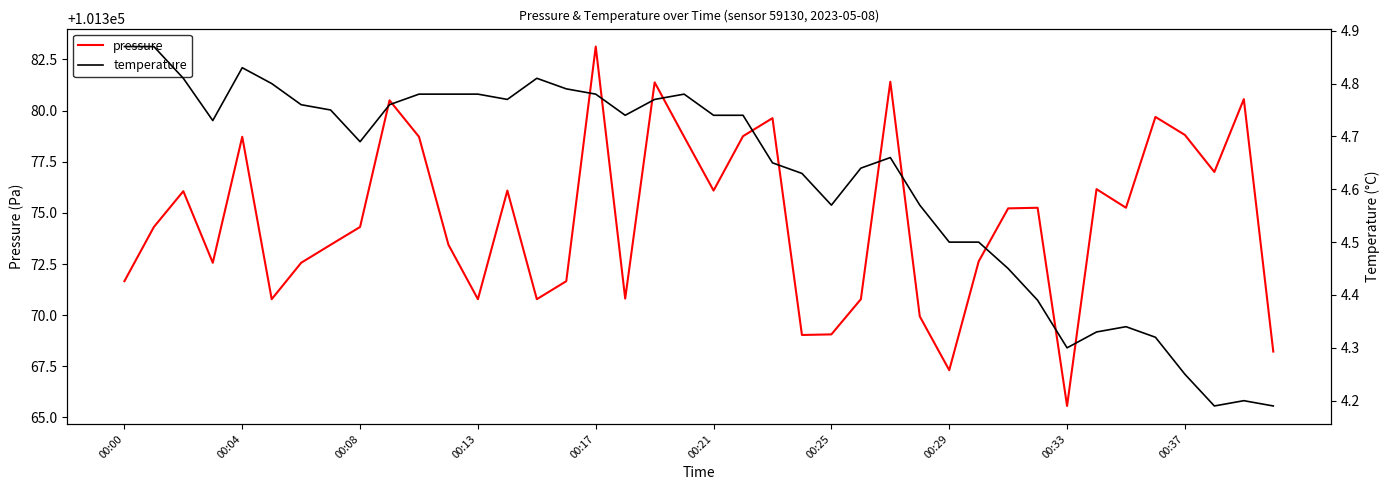

At 21, list the series in order from smallest to largest.

temperature, pressure